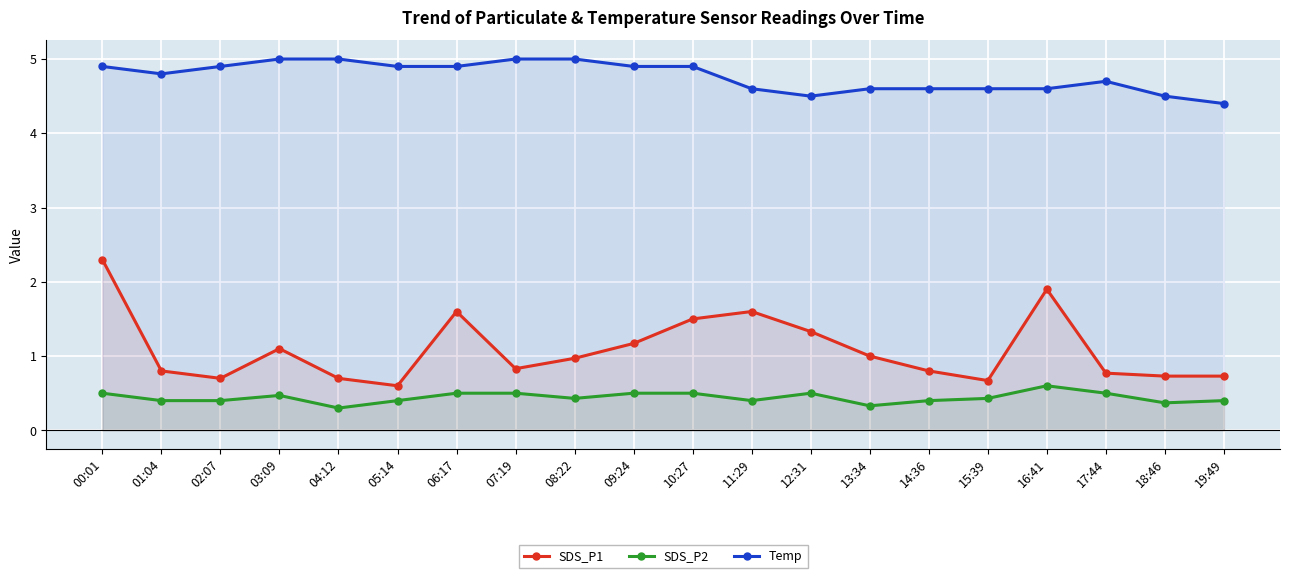

What is the sum of the SDS_P1 values at 03:09 and 08:22?

2.1